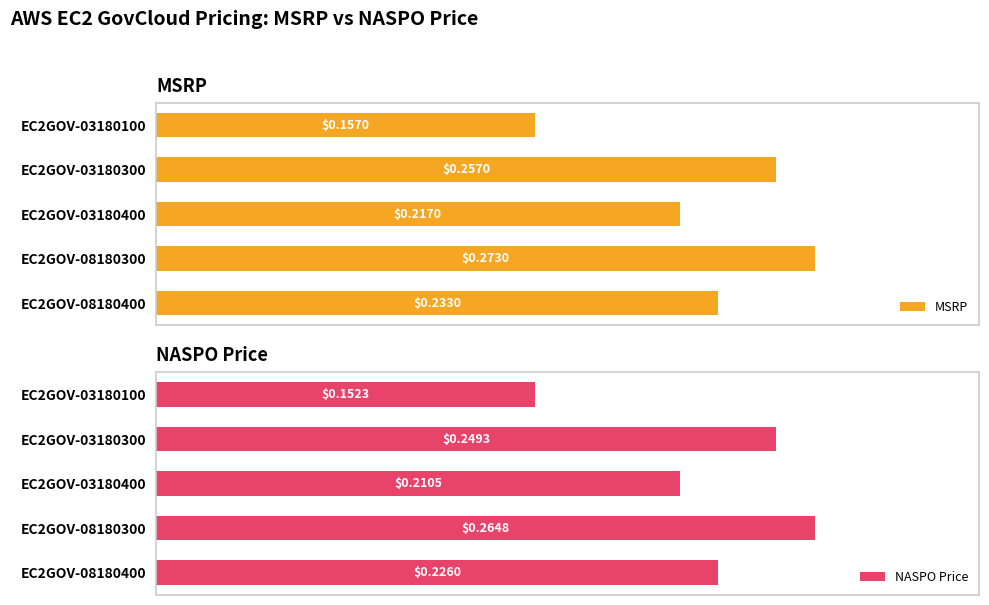

Rank the categories by NASPO Price value from highest to lowest.

EC2GOV-08180300, EC2GOV-03180300, EC2GOV-08180400, EC2GOV-03180400, EC2GOV-03180100